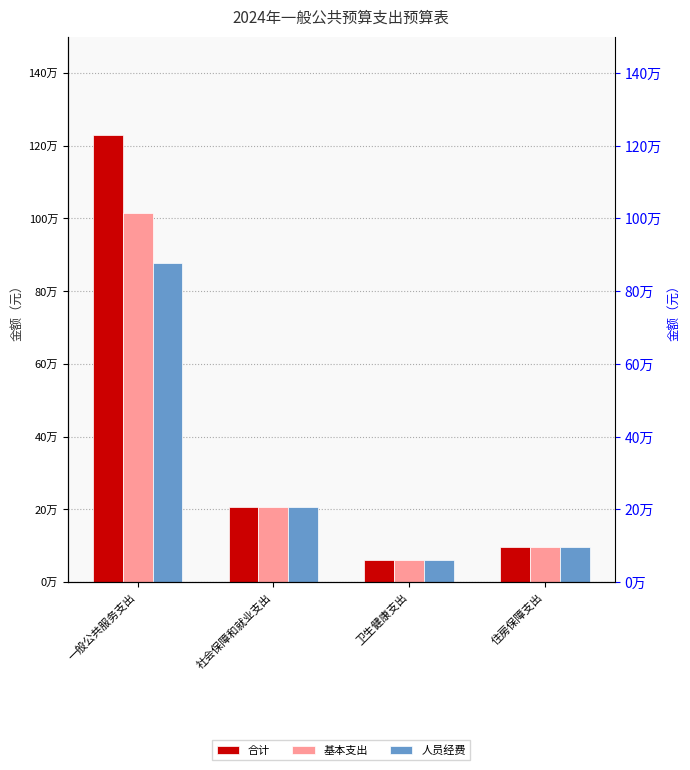

Reading left to right, list all the values displayed in this chart.

合计: 一般公共服务支出=1229641.7	社会保障和就业支出=207432.5	卫生健康支出=60571.7	住房保障支出=95427.0
基本支出: 一般公共服务支出=1016151.7	社会保障和就业支出=207432.5	卫生健康支出=60571.7	住房保障支出=95427.0
人员经费: 一般公共服务支出=878105.7	社会保障和就业支出=207432.5	卫生健康支出=60571.7	住房保障支出=95427.0